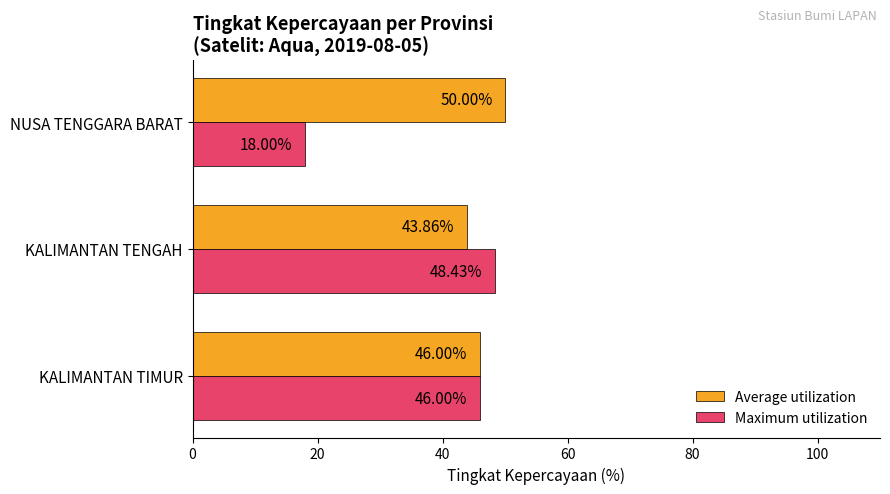

At which label is Maximum utilization closest to 33?

KALIMANTAN TIMUR